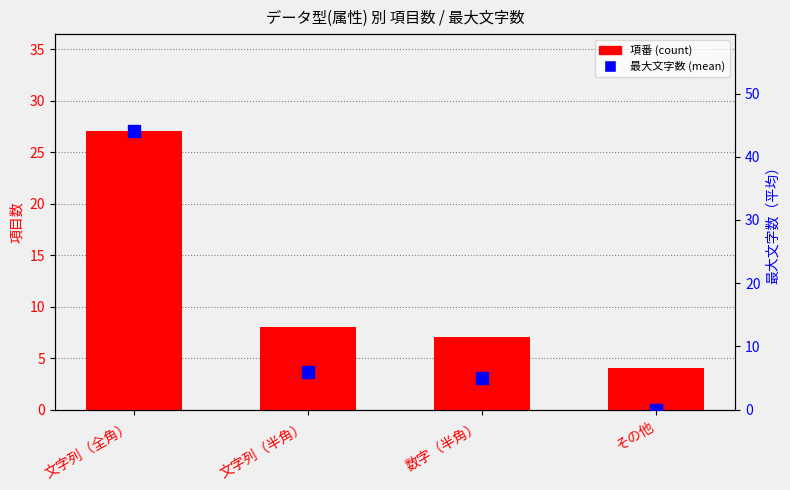

What is the total value across all series at 文字列（全角）?

71